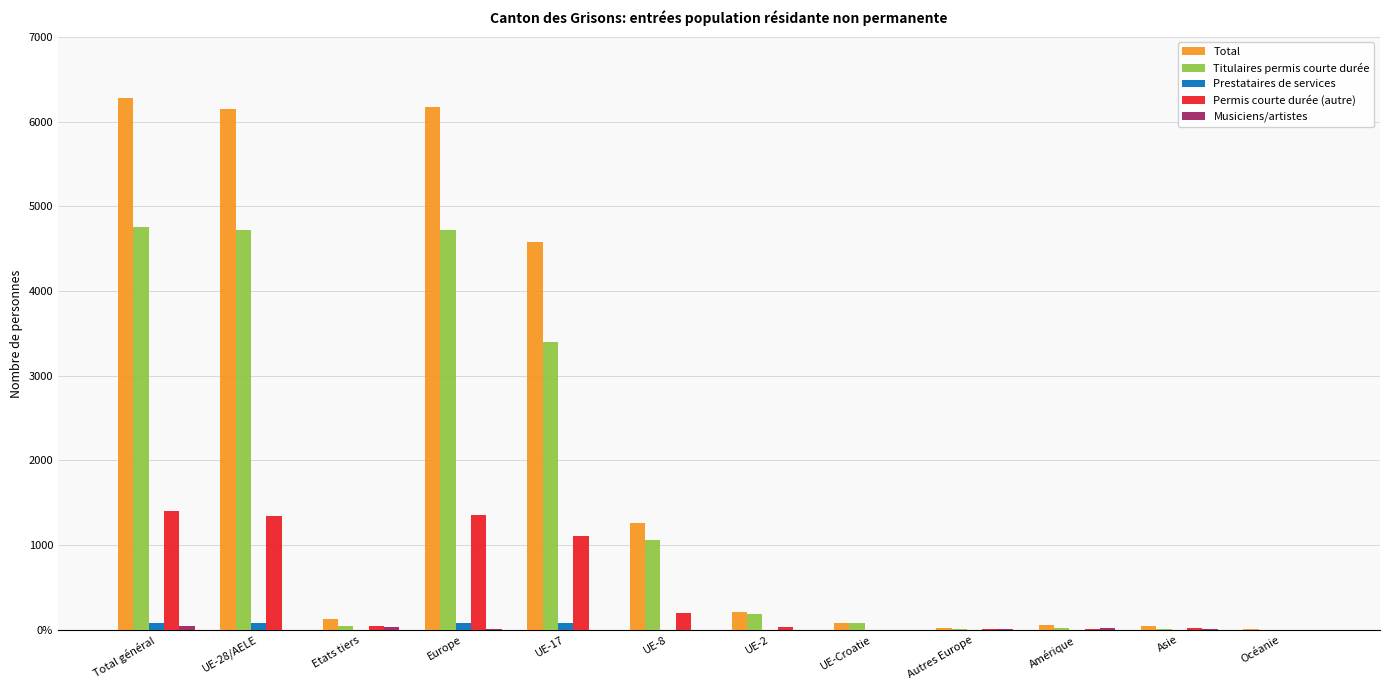

Does the chart contain stacked bars?

No